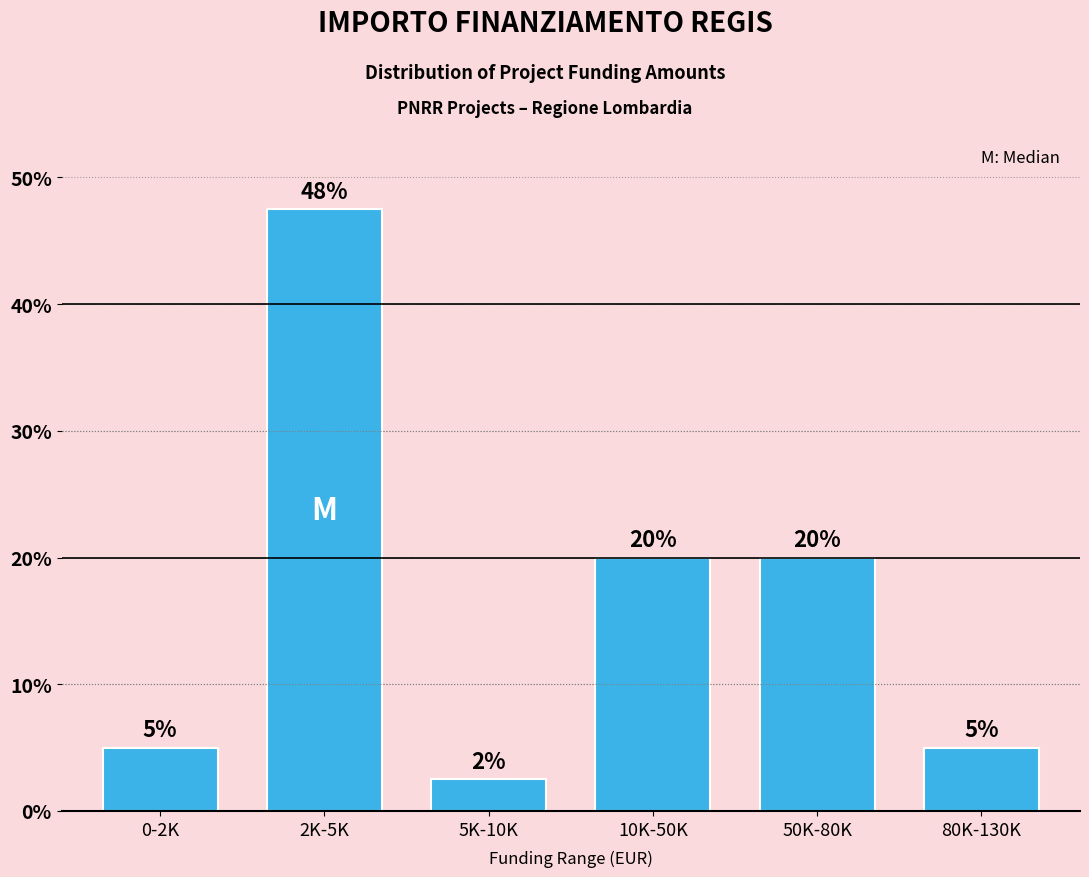

At which category does the chart reach its minimum across all series?

5K-10K